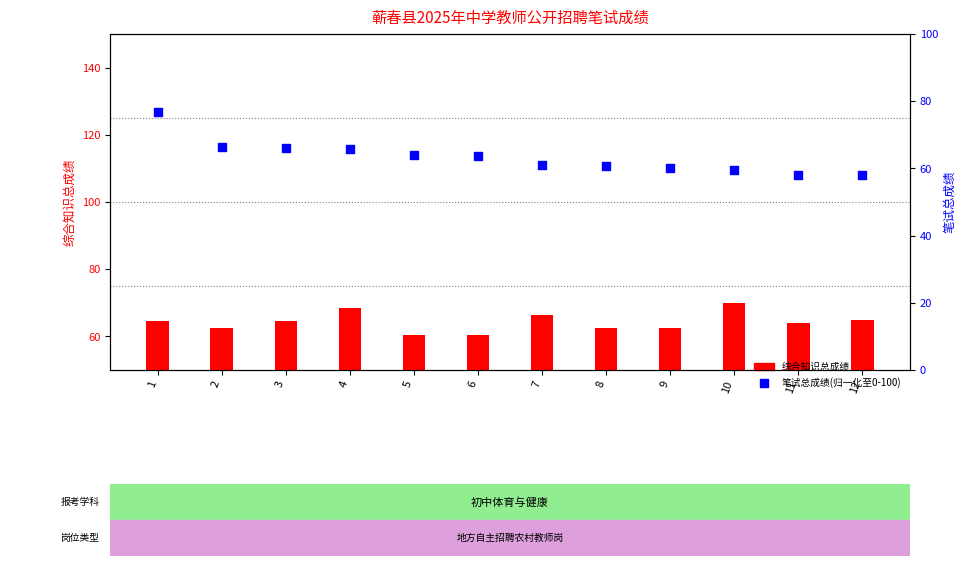

Is the value of 综合知识总成绩 at 2 greater than the value of 笔试总成绩(归一化) at 7?

Yes